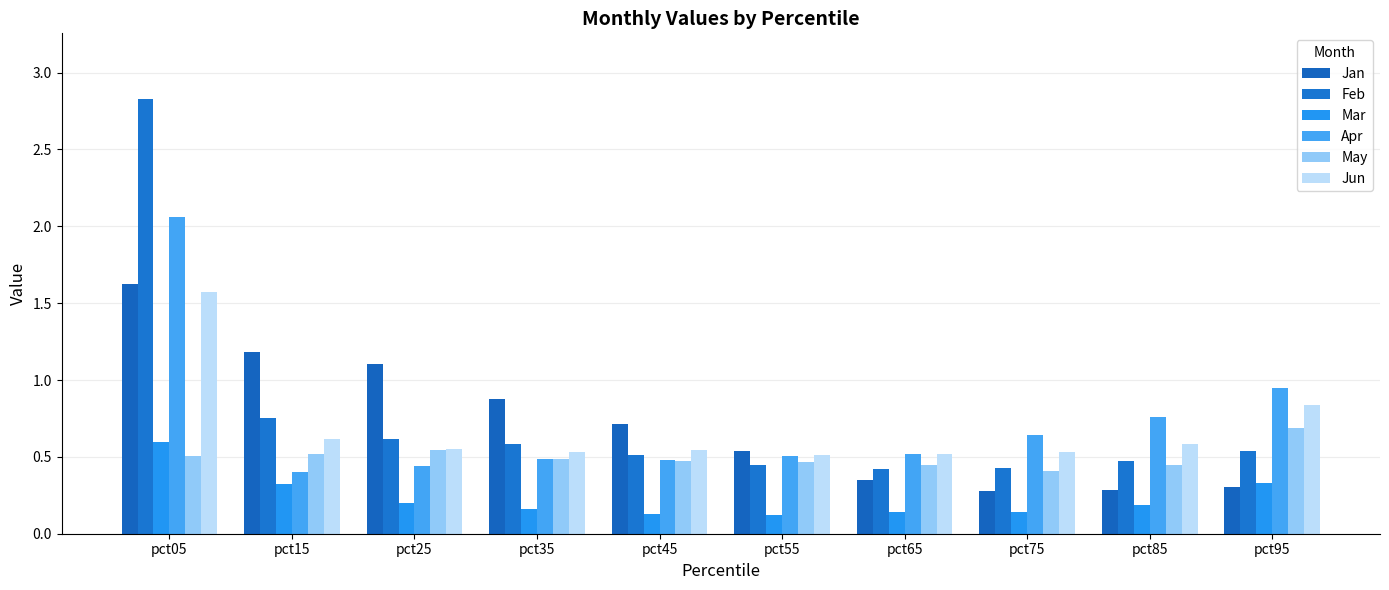

Is it true that Jan equals 0.7 at pct45?

True